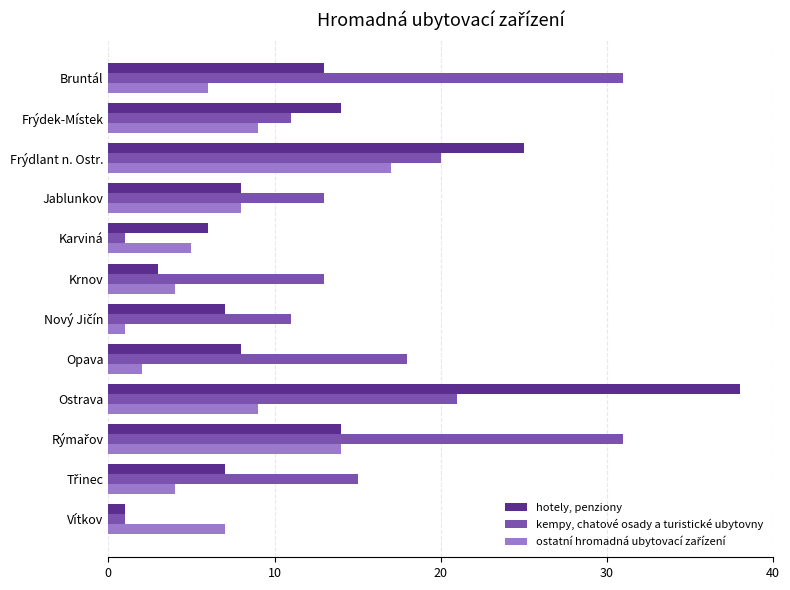

At which category is the sum across all series the highest?

Ostrava